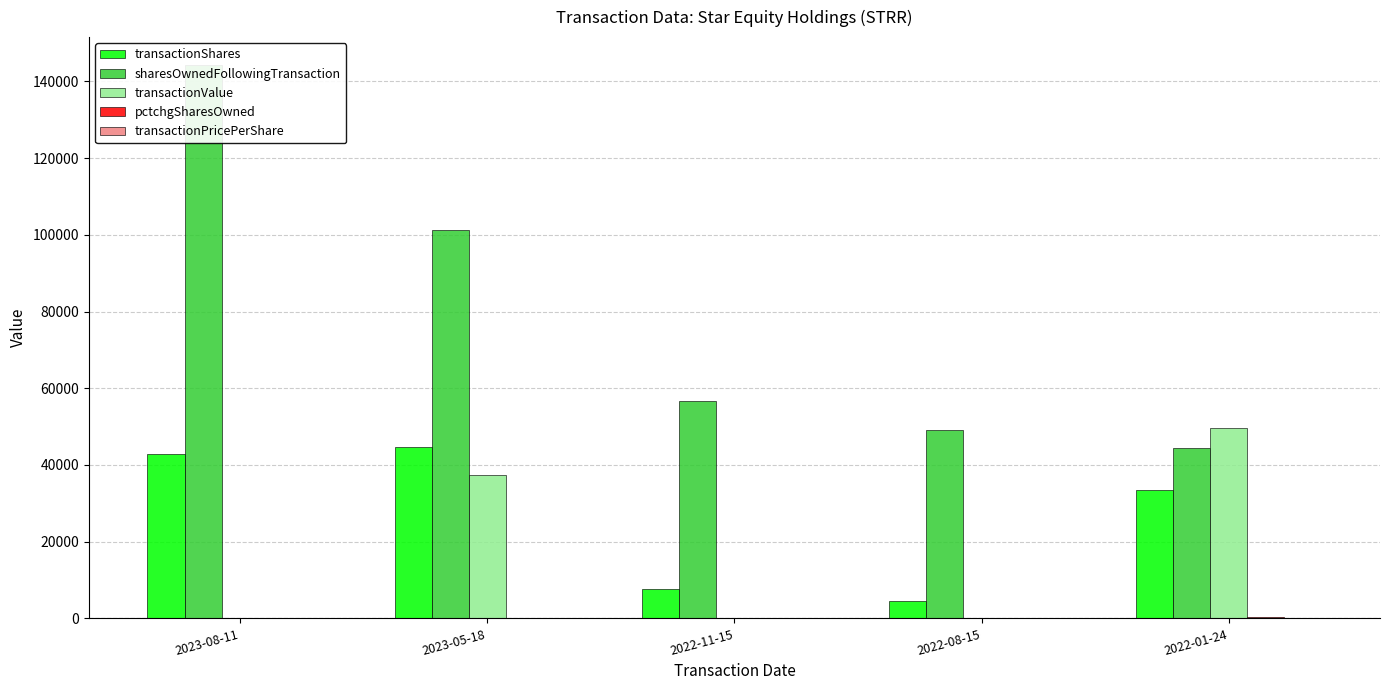

Reading left to right, list all the values displayed in this chart.

transactionShares: 42968.0	44600.0	7639.0	4615.0	33400.0
sharesOwnedFollowingTransaction: 144322.0	101354.0	56754.0	49115.0	44500.0
transactionValue: 0.0	37464.0	0.0	0.0	49766.0
pctchgSharesOwned: 42.0	79.0	16.0	10.0	301.0
transactionPricePerShare: 0.0	0.8	0.0	0.0	1.5